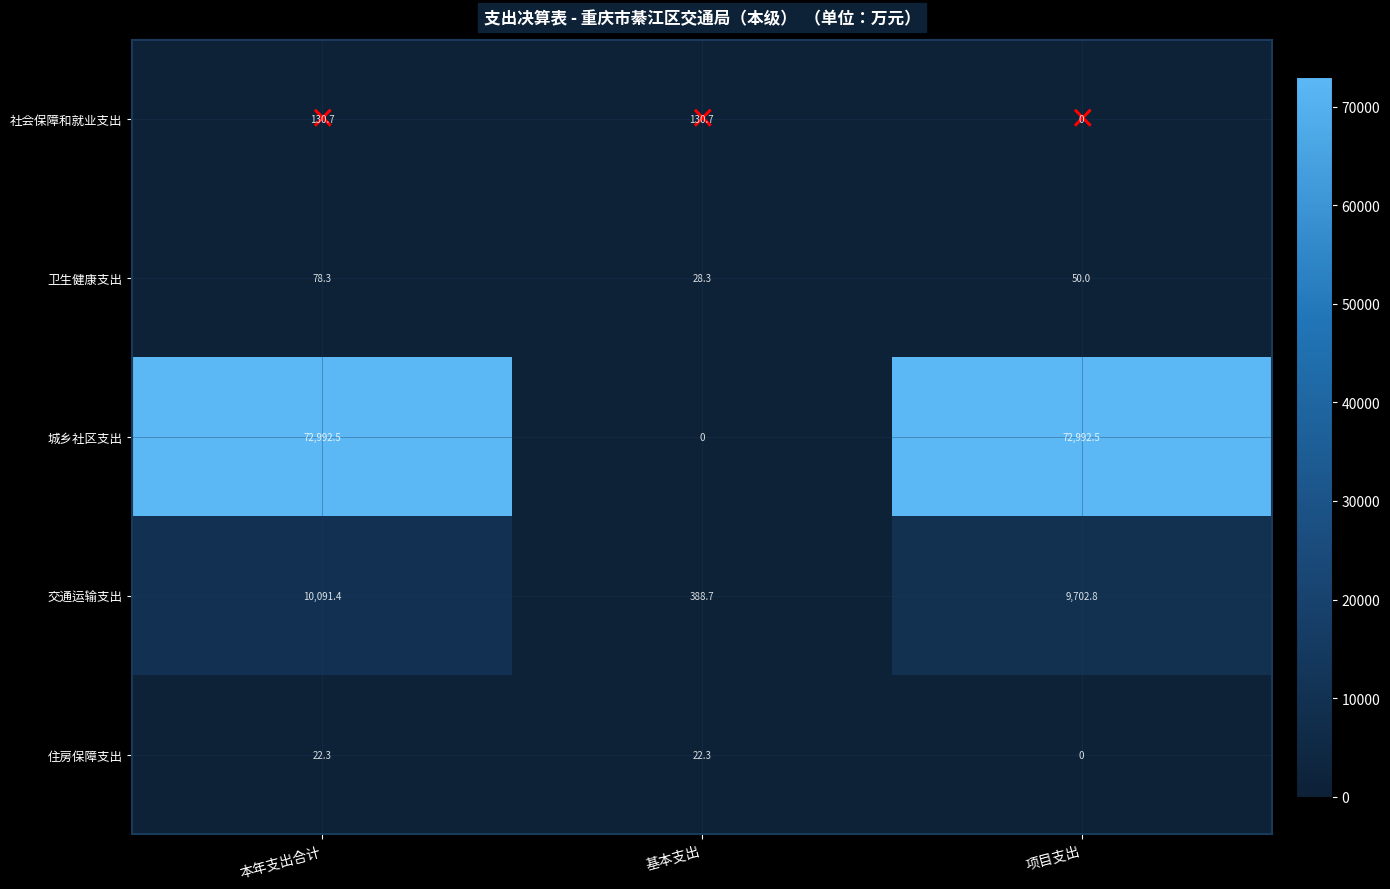

Is it true that 城乡社区支出 equals 72992.5 at 项目支出?

True